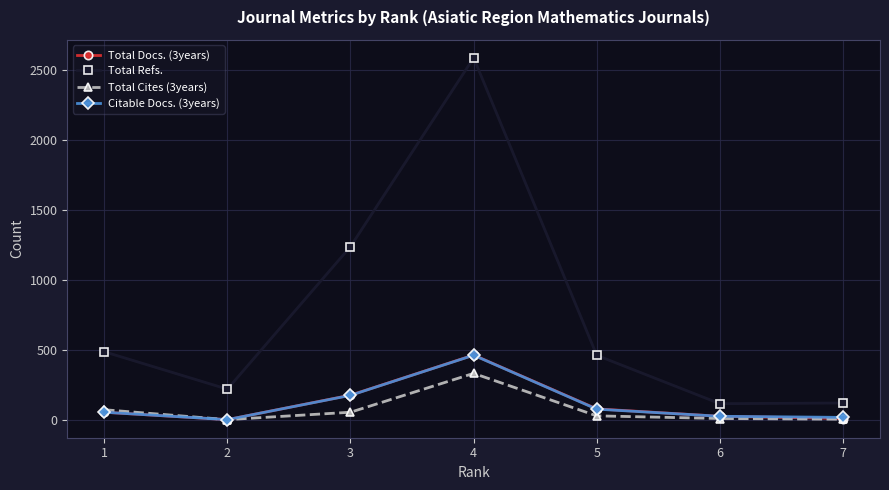

At which category does Citable Docs. (3years) reach its first local peak?

4